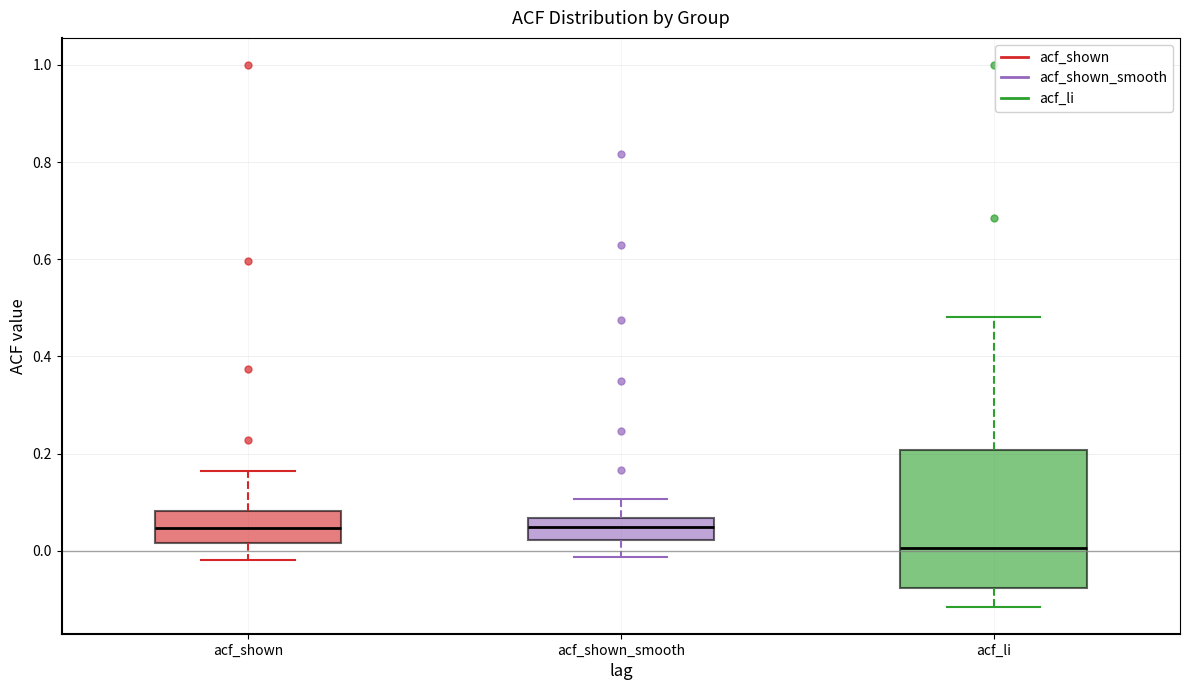

Which box has the lowest median line?

acf_li